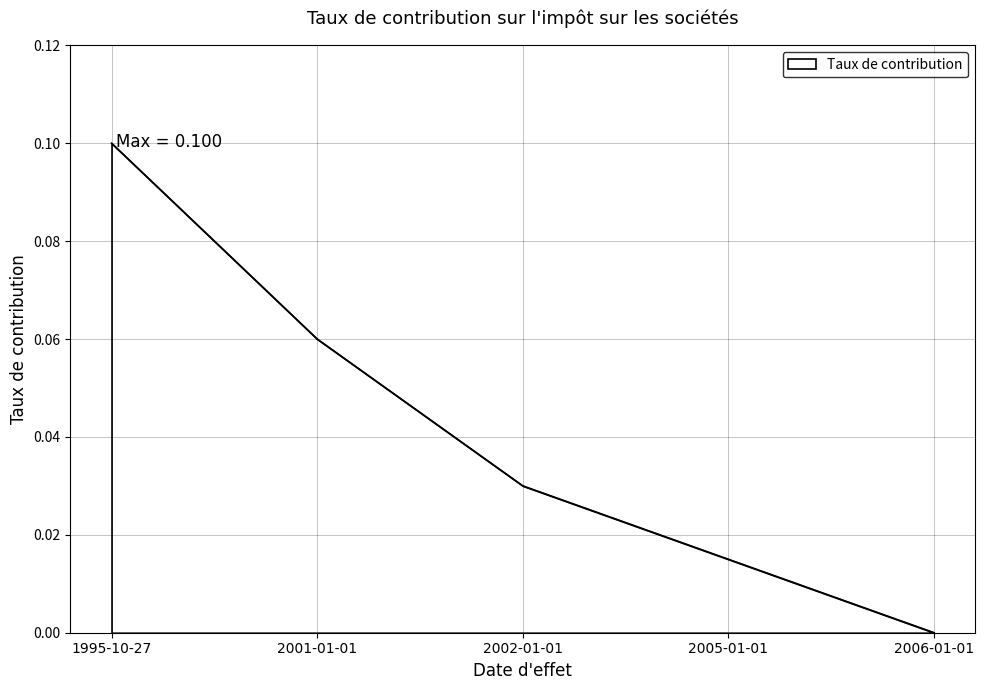

The value at 2001-01-01 is 0.0. True or false?

False